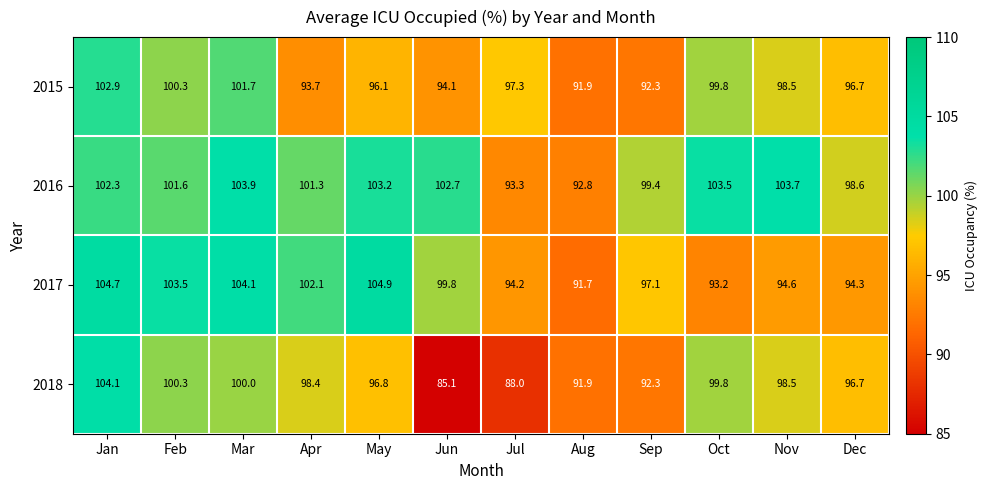

Is it true that 2015 equals 93.7 at Apr?

True